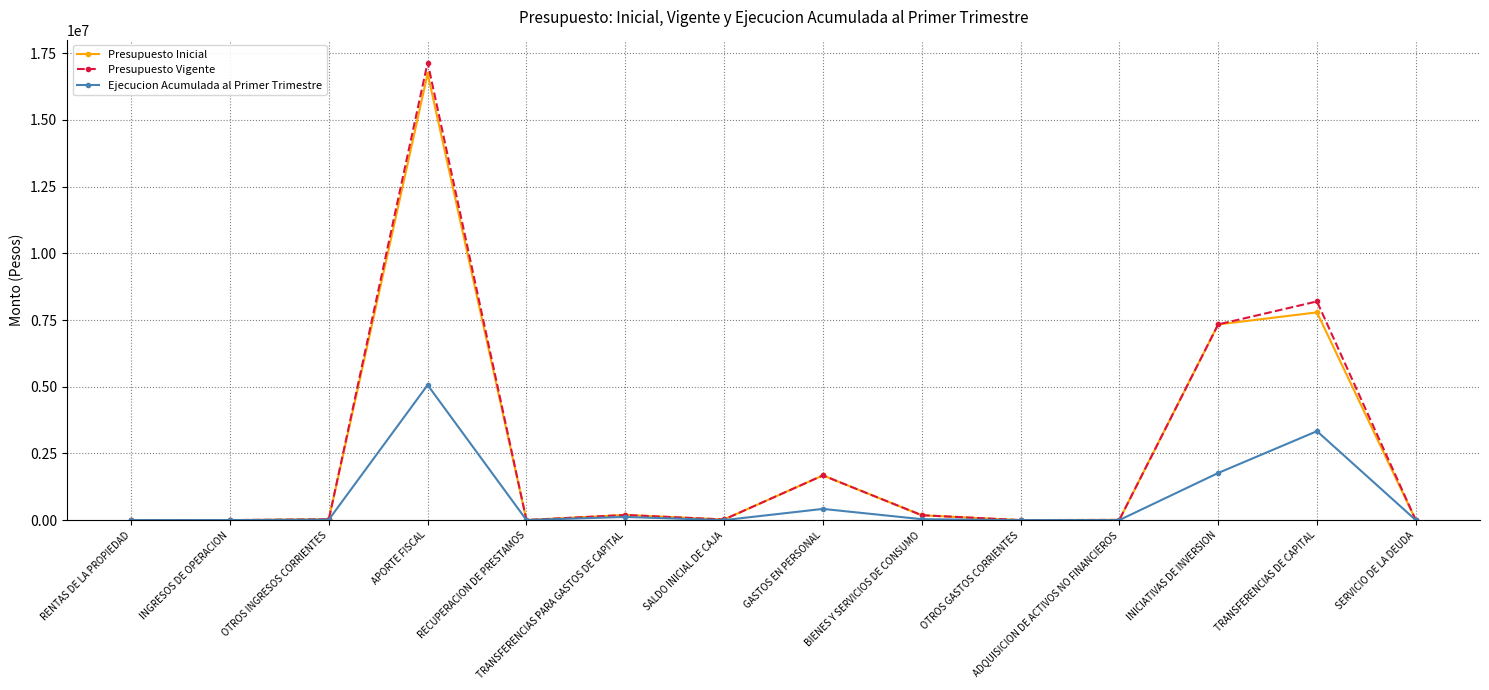

What is the label of the 10th point from the right?

RECUPERACION DE PRESTAMOS